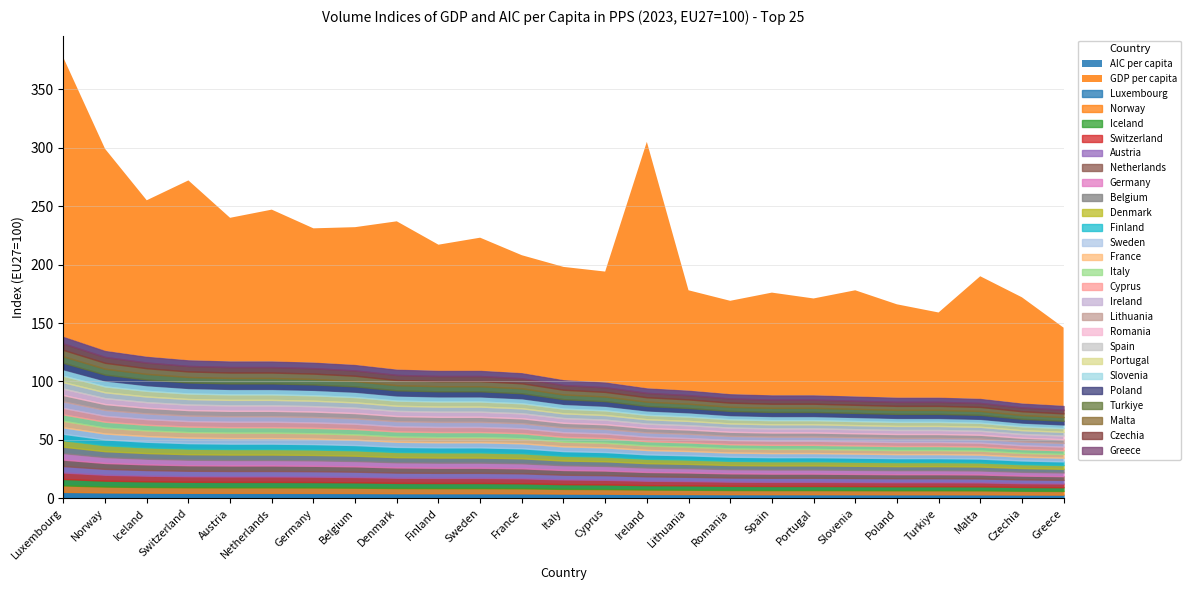

The AIC per capita series shows 113 at Greece. True or false?

False